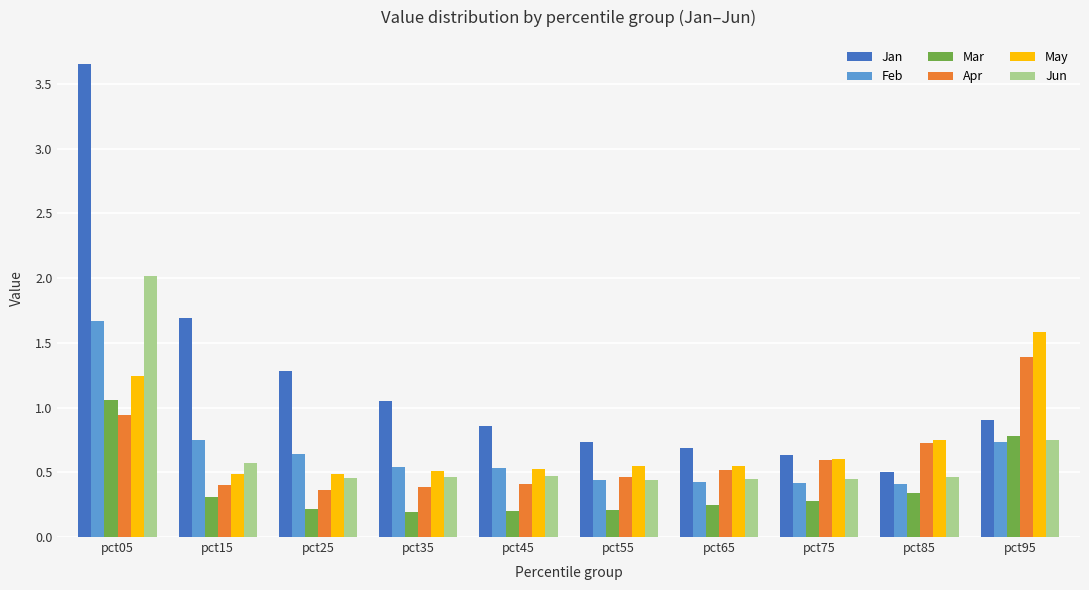

What value does the Mar series have at pct85?

0.3